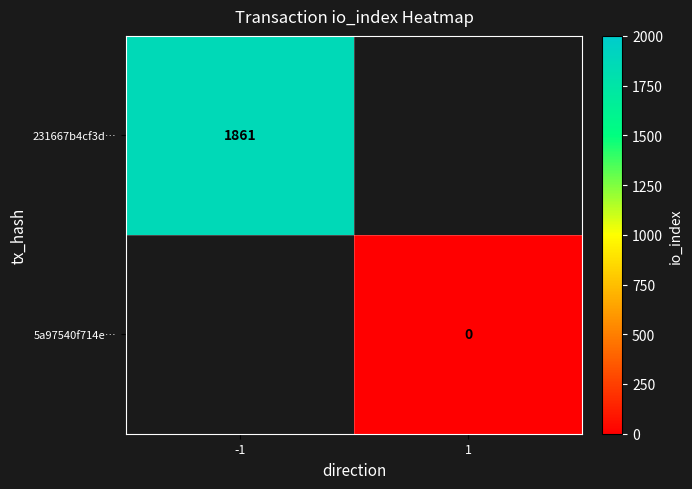

Which has a higher value, 1 or -1?

-1